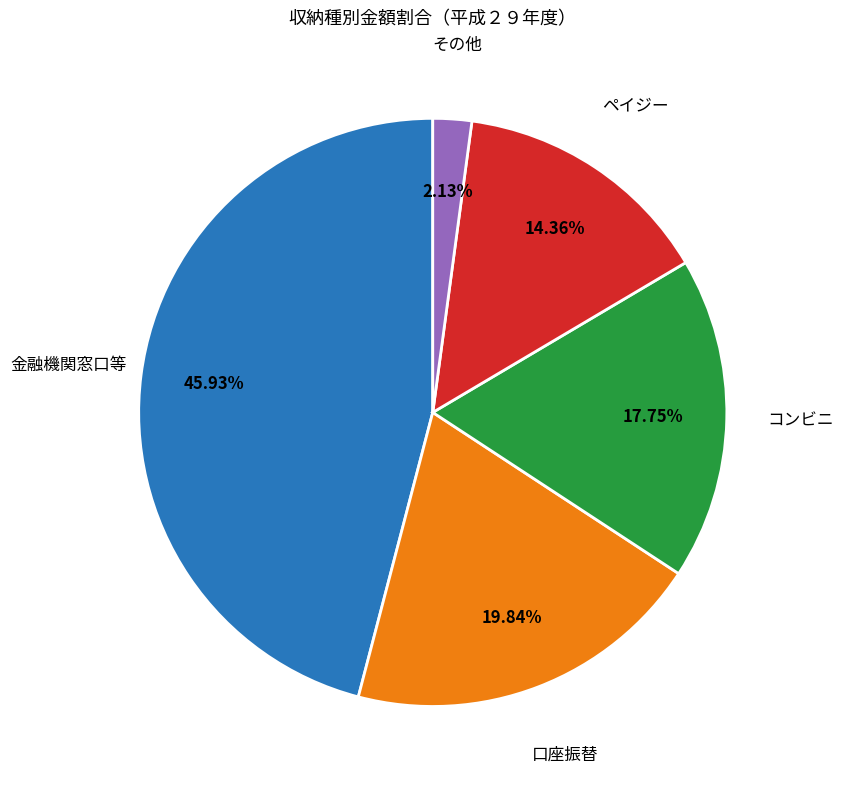

Rank the categories by value from highest to lowest.

金融機関窓口等, 口座振替, コンビニ, ペイジー, その他